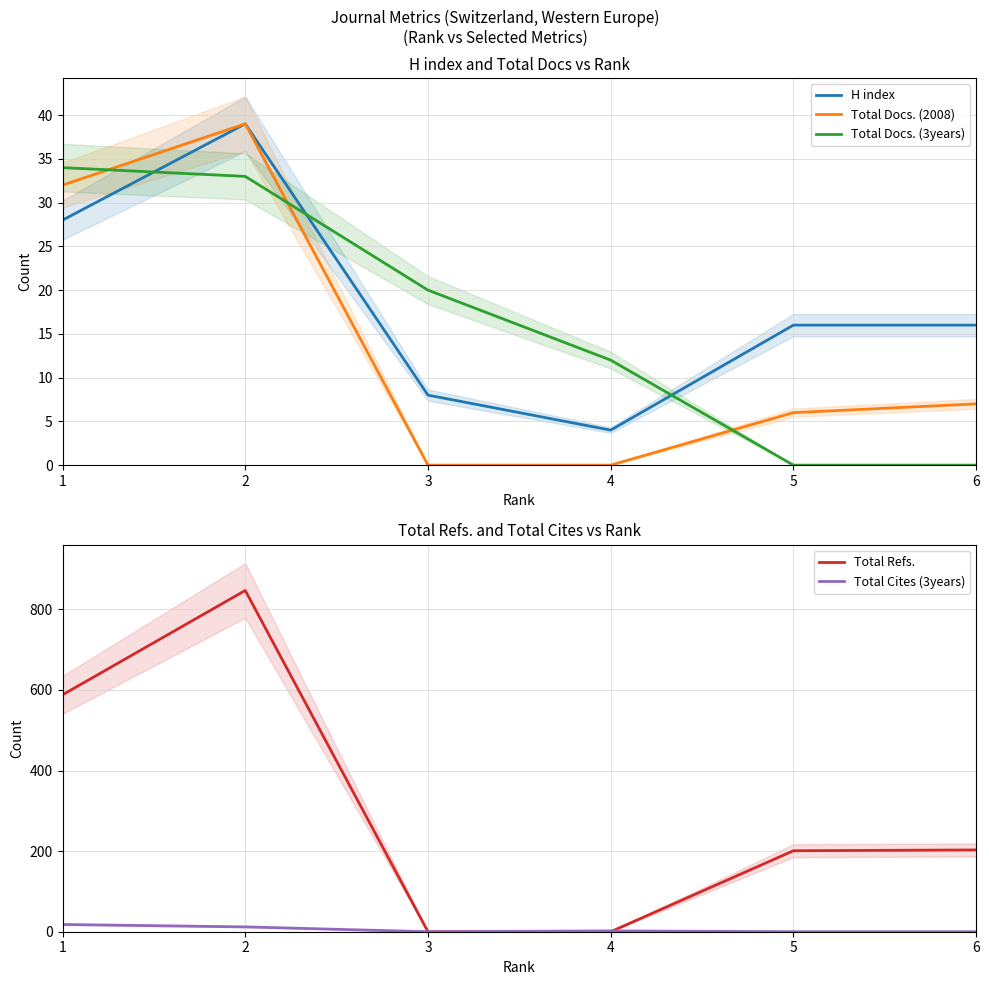

What is the value of the Total Docs. (2008) point at the 6th from the left?

7